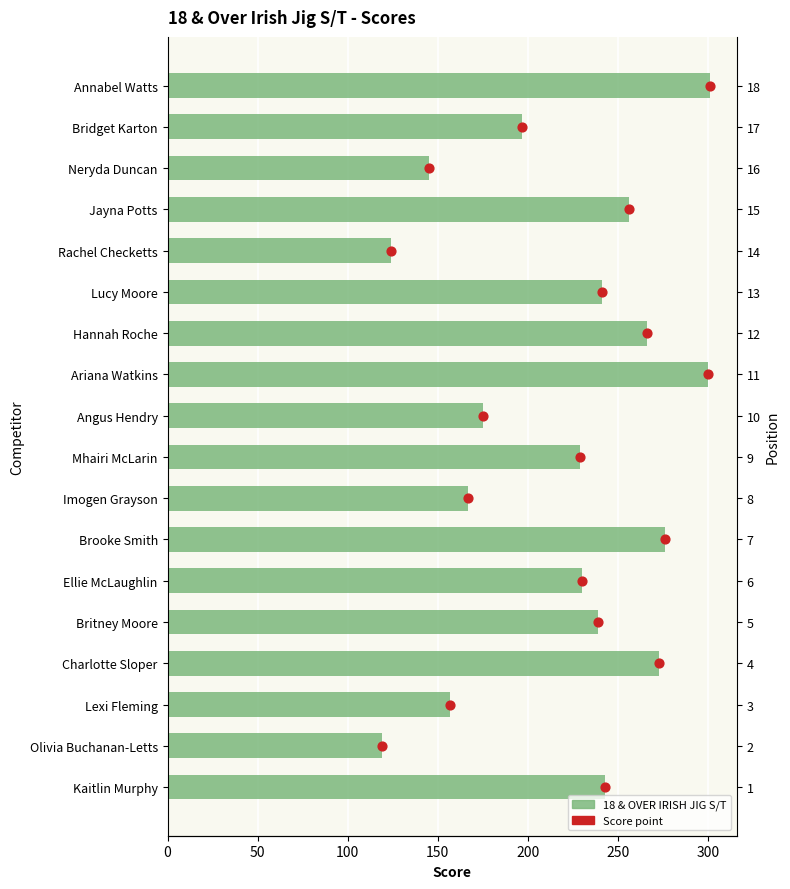

Which series reaches the maximum Y coordinate?

18 & OVER IRISH JIG S/T